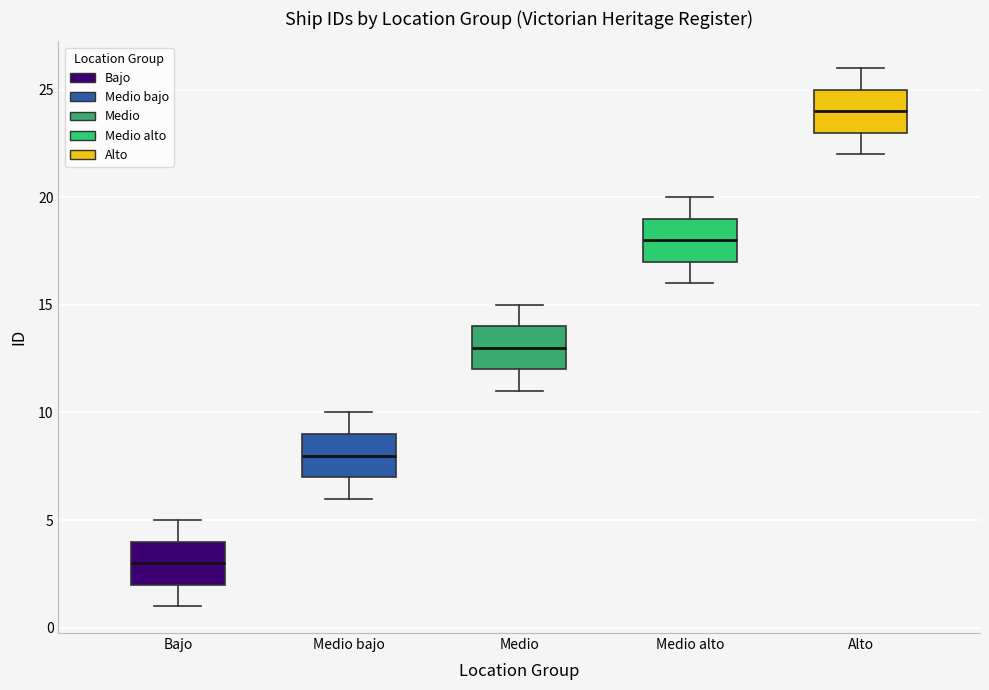

Which box's median line is the lowest?

Bajo